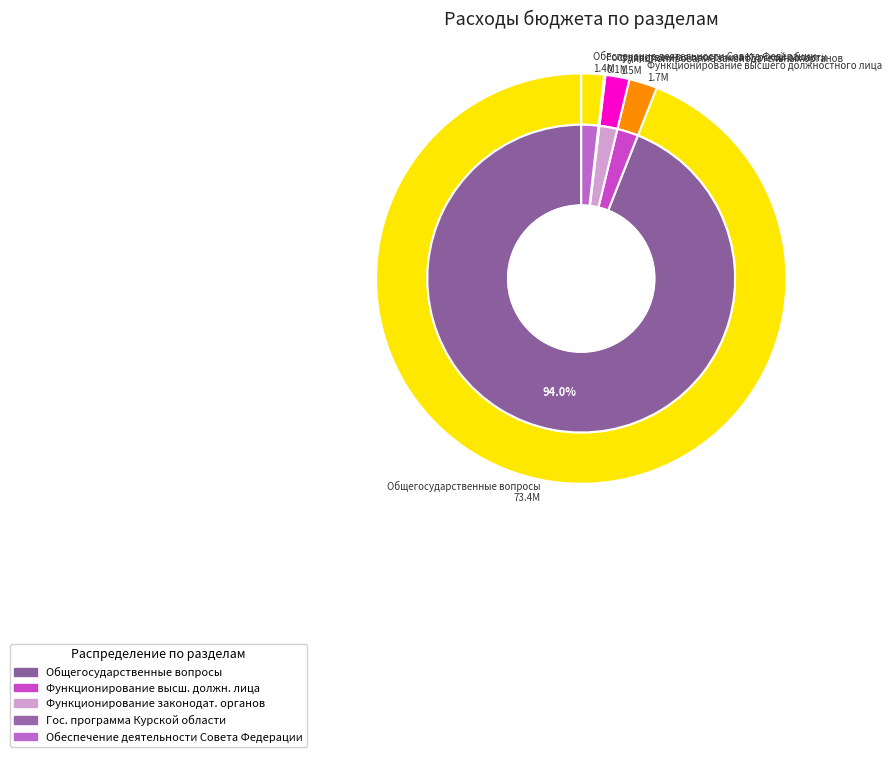

To the nearest percent, what is the combined percentage of Государственная программа Курской области and Функционирование законодательных органов?

2%